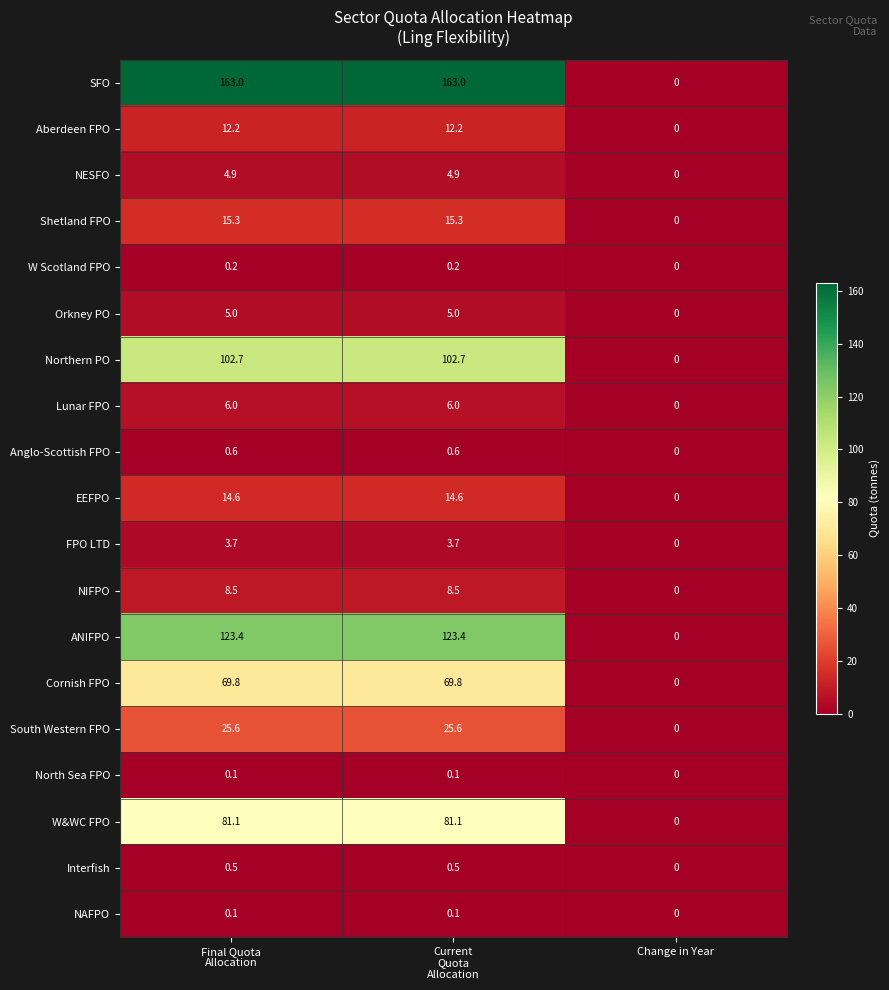

What is the difference between the maximum and minimum values in the Orkney PO series?

5.0